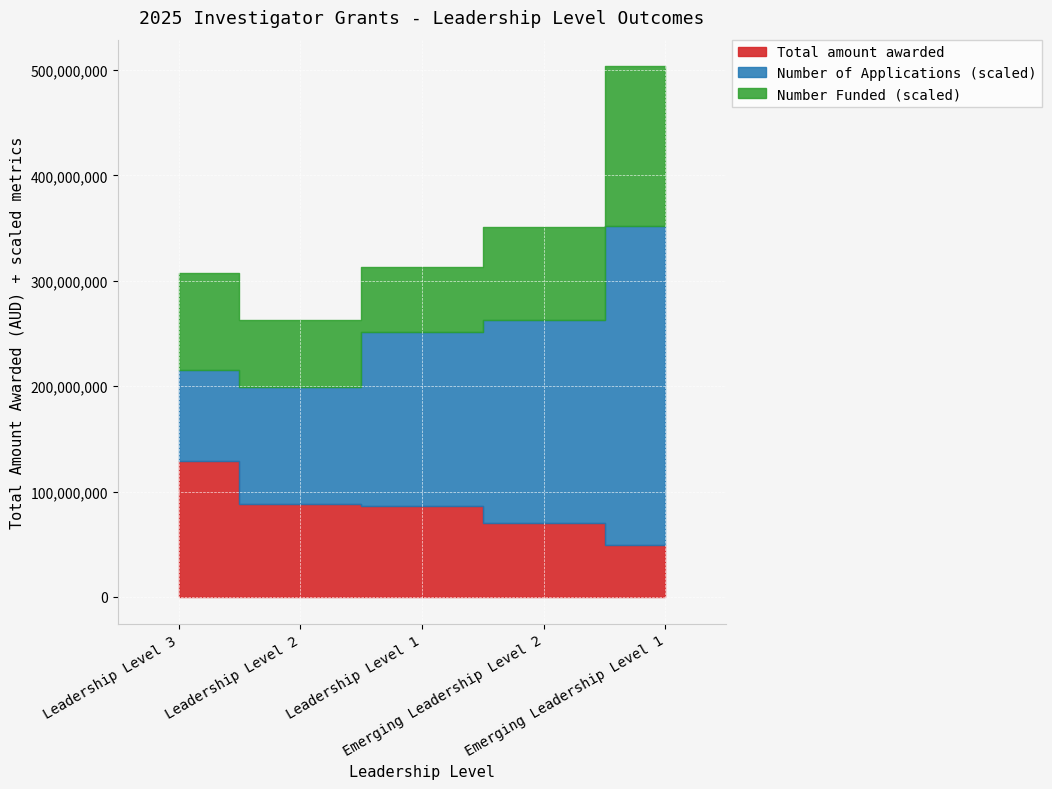

What is the difference between the maximum and minimum values in the Total amount awarded series?

79899236.2